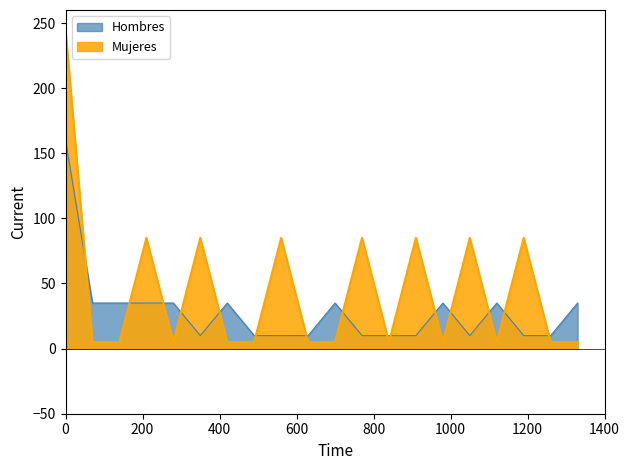

Rank the series by their average value, from highest to lowest.

Mujeres, Hombres